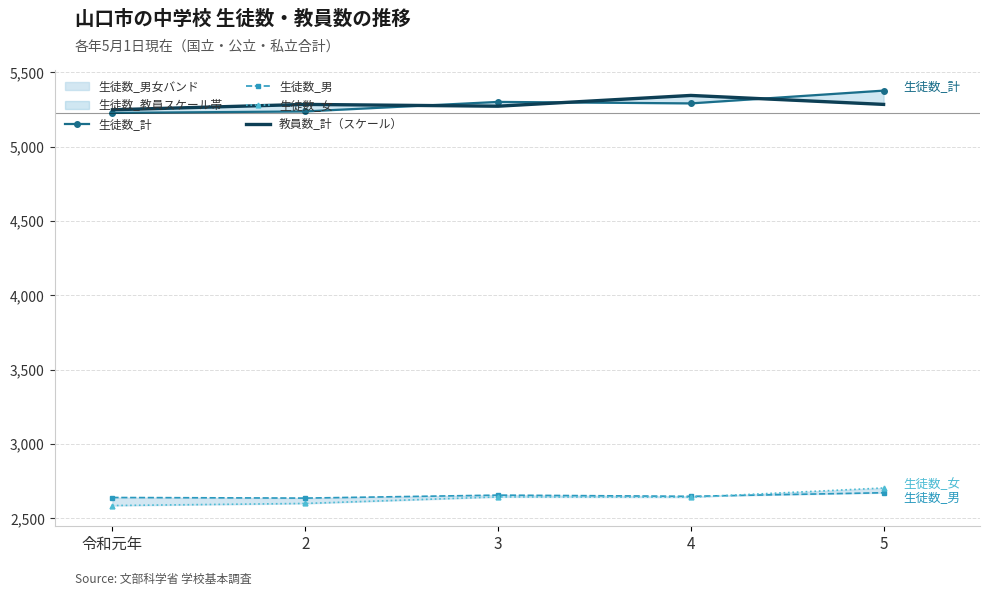

What is the maximum value shown in the chart?

5378.0